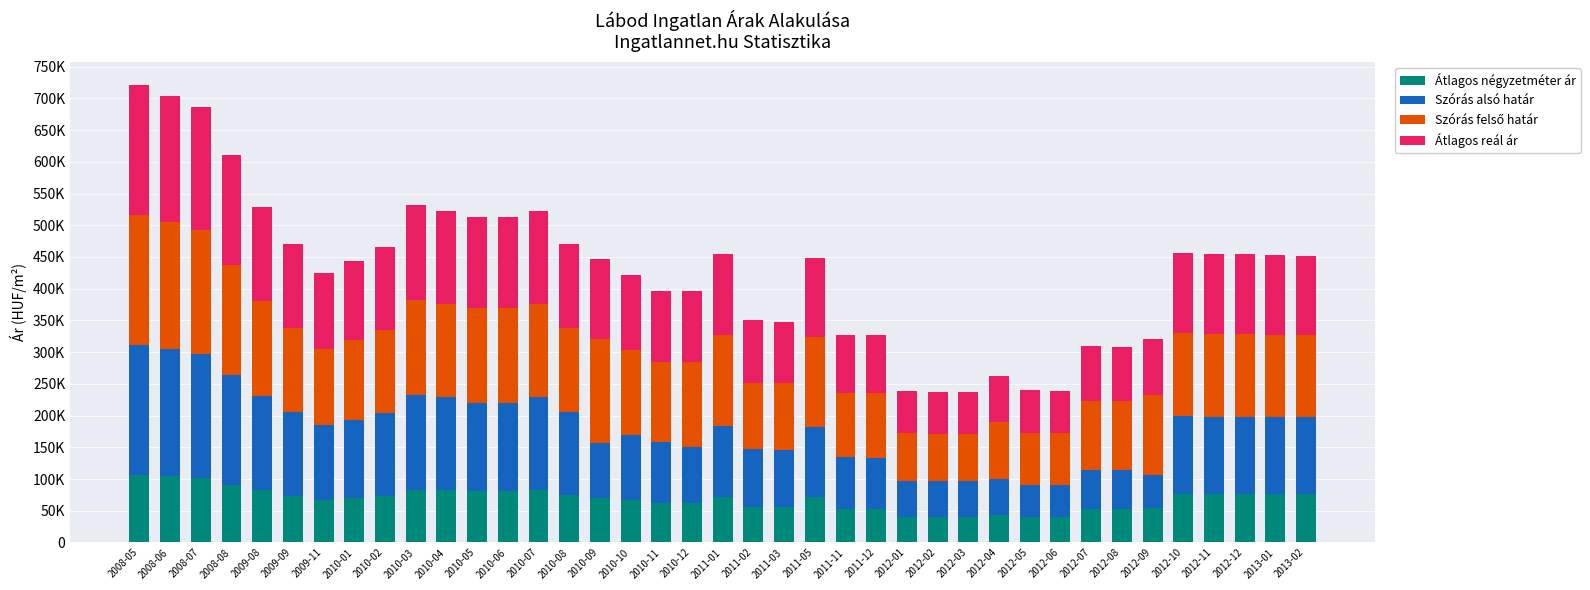

What is the difference between the Átlagos négyzetméter ár values at 2008-08 and 2012-06?

51098